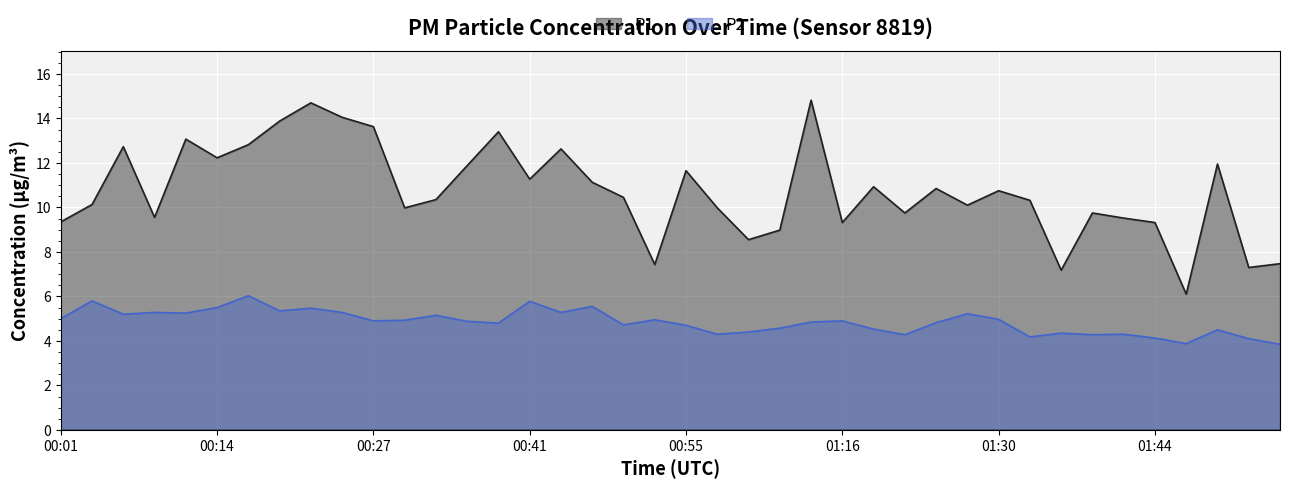

What is the value of the P1 point at the 35th from the left?

9.5